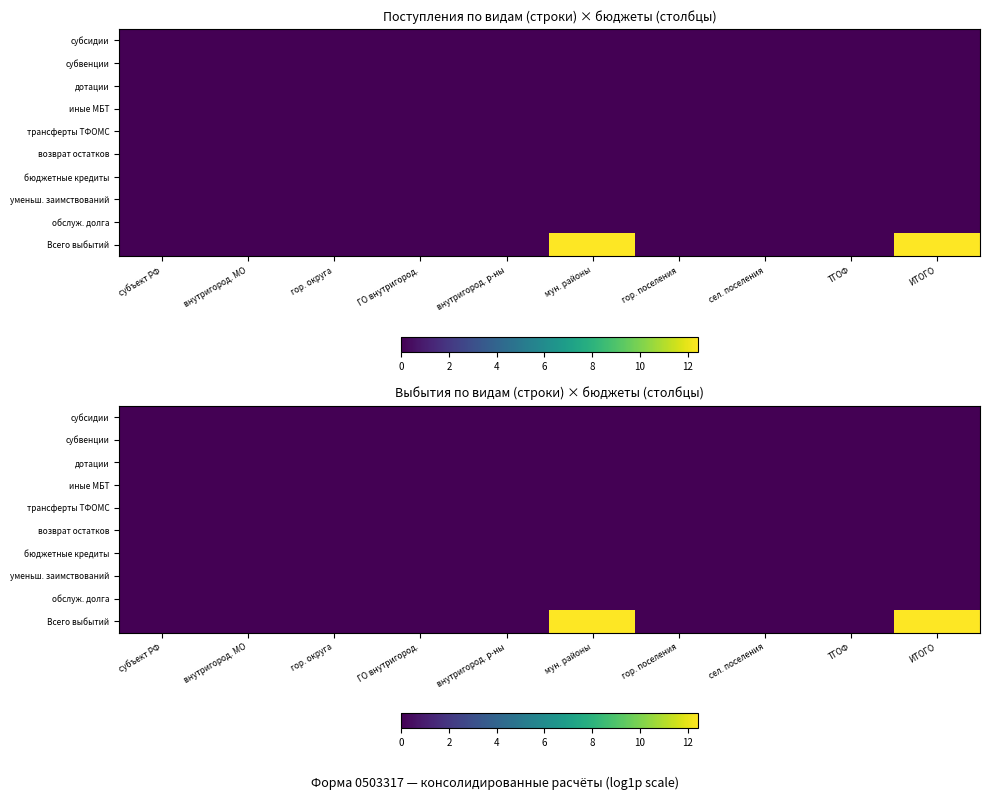

What is the greatest value displayed?

12.4